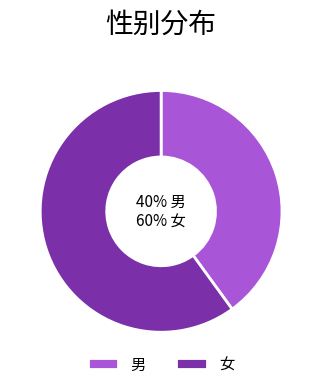

To the nearest percent, what is the combined percentage of 男 and 女?

100%